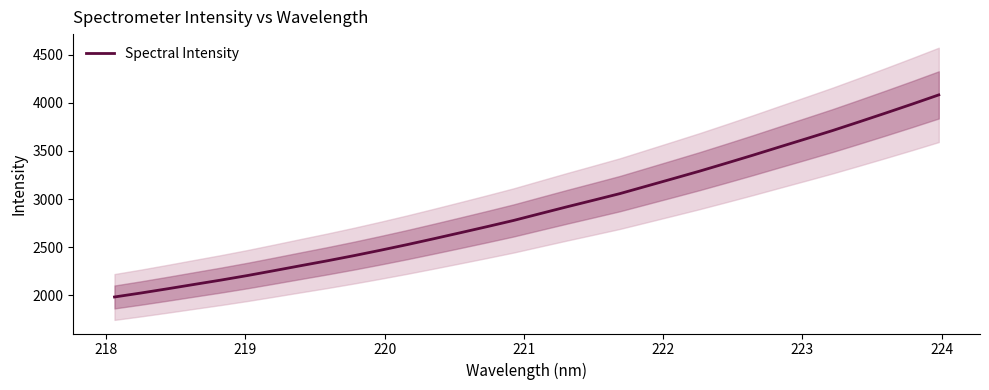

How many data points are above 2848?

16